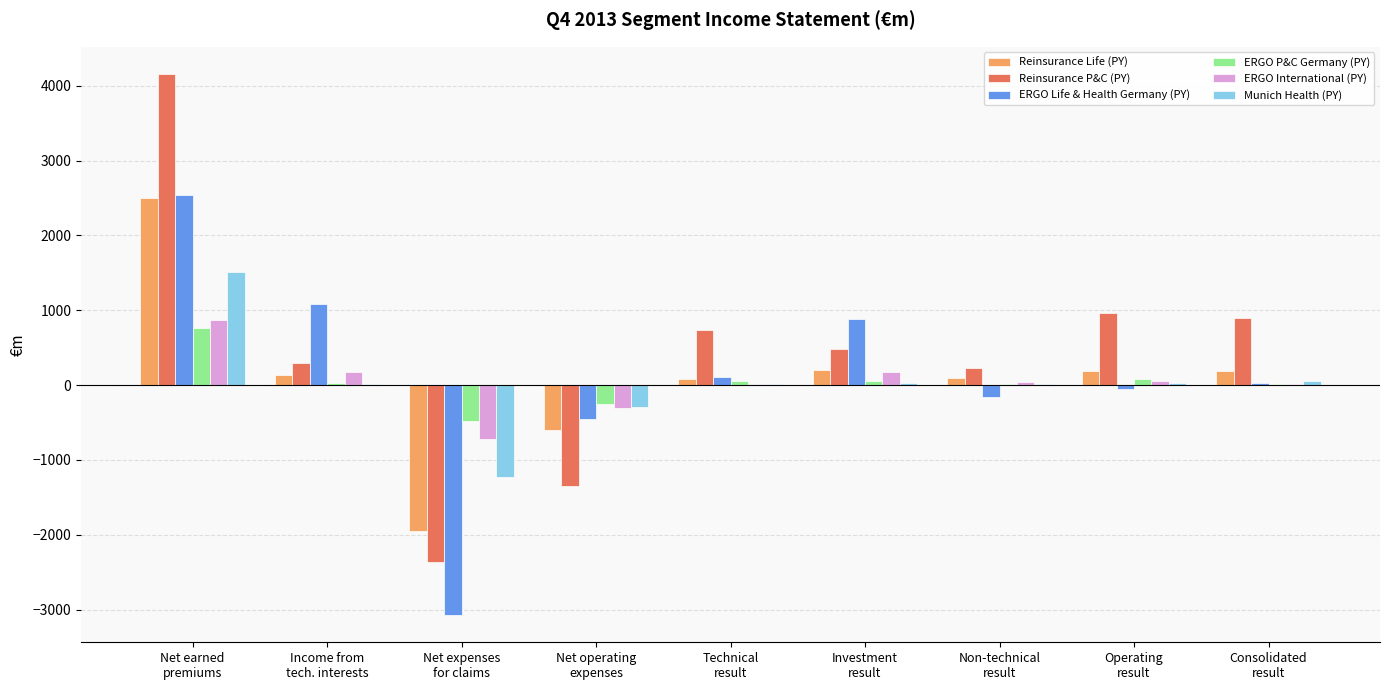

Which series has the largest range (max minus min)?

Reinsurance P&C (PY)